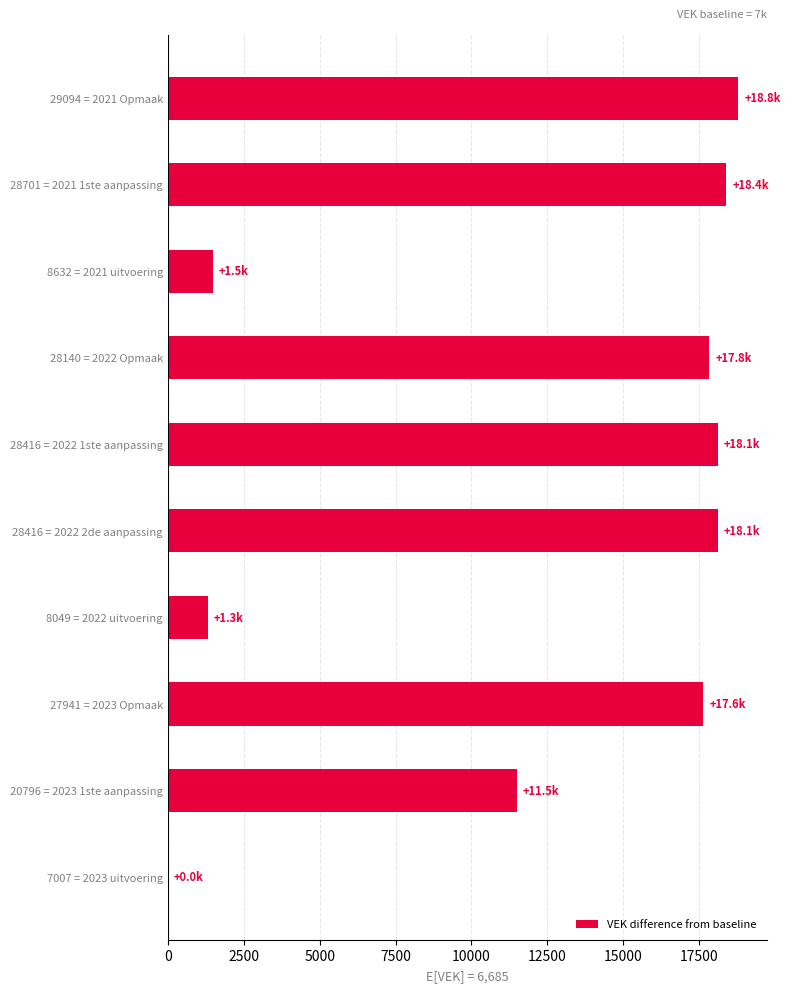

What is the maximum value shown in the chart?

18789